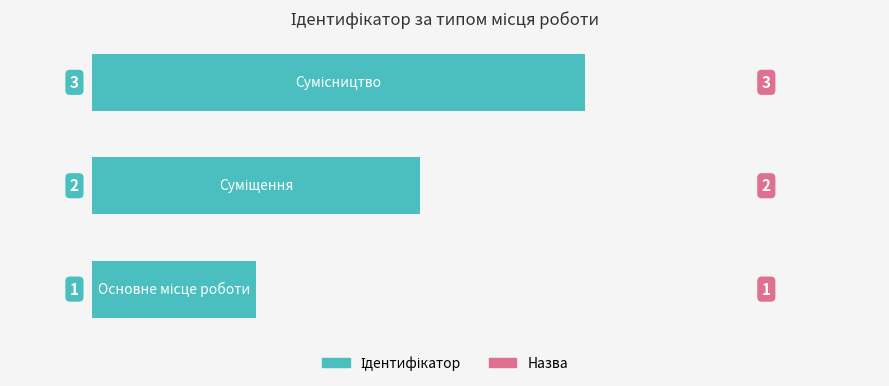

What is the maximum value shown in the chart?

3